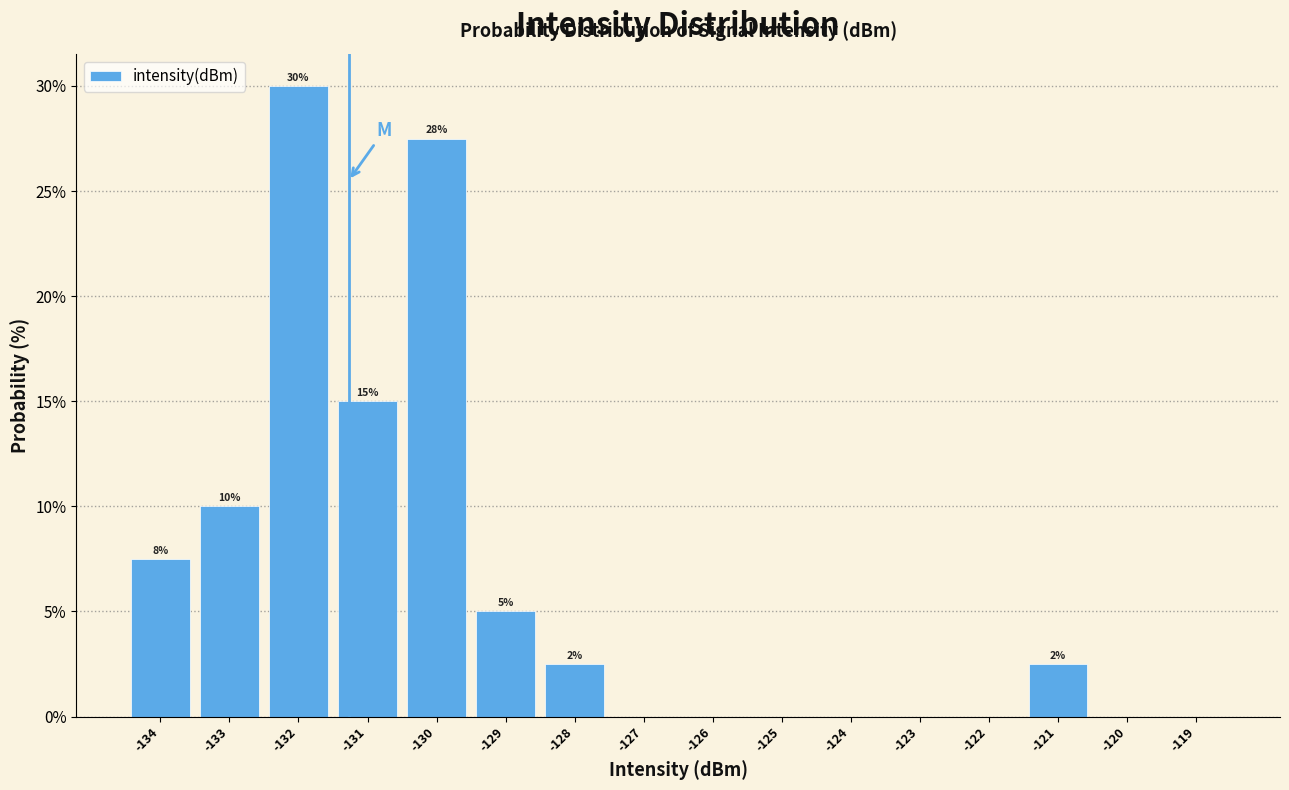

Which range on the x-axis has the tallest bar?

-132.5 to -131.5